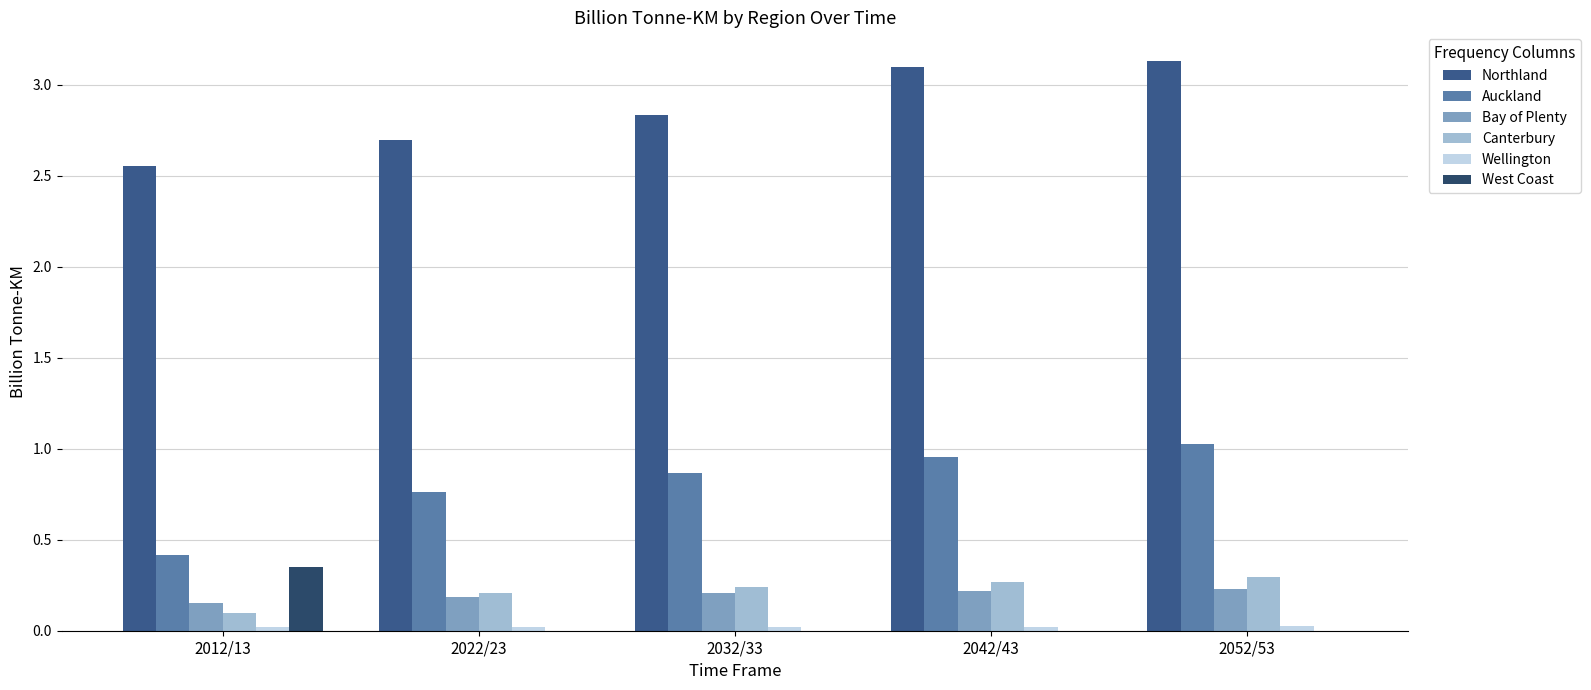

How many West Coast values are between 0 and 1?

5